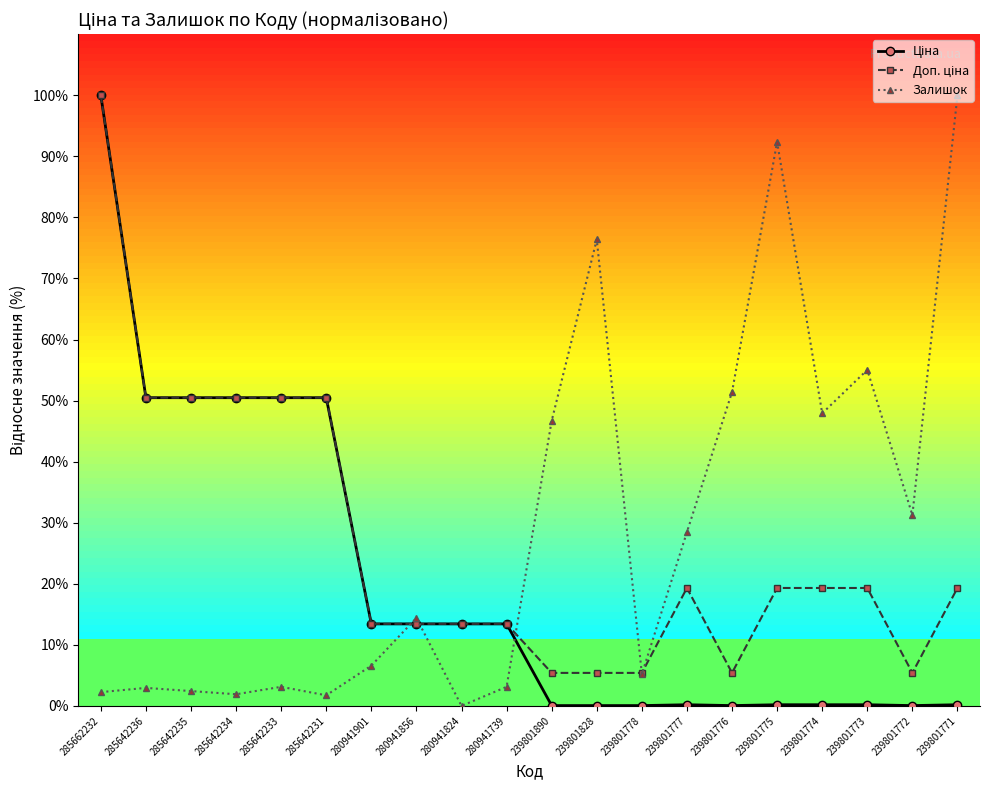

Is it true that Залишок equals 31.2 at 239801772?

True